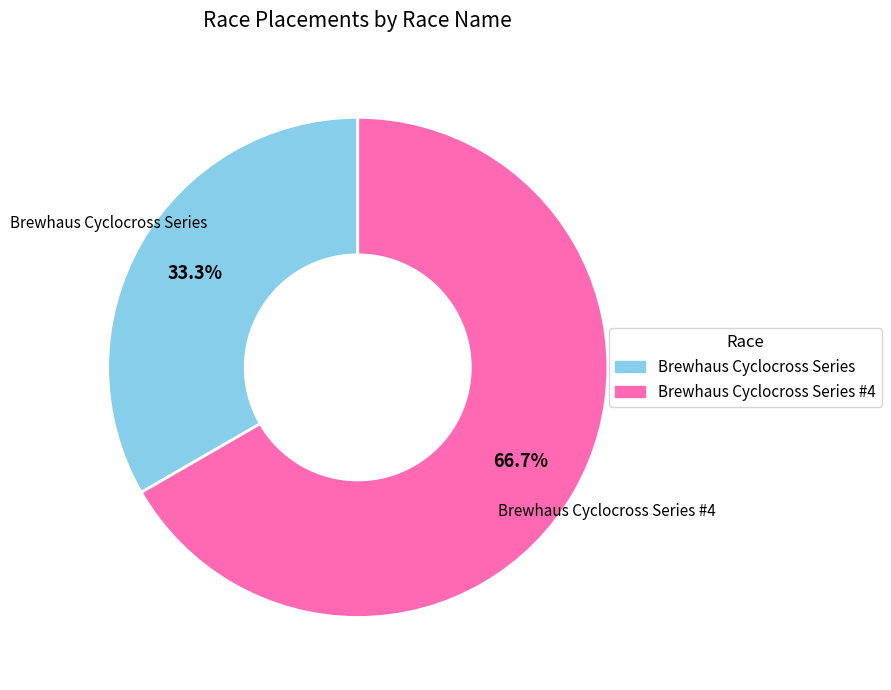

Is there a majority slice in this chart?

Yes